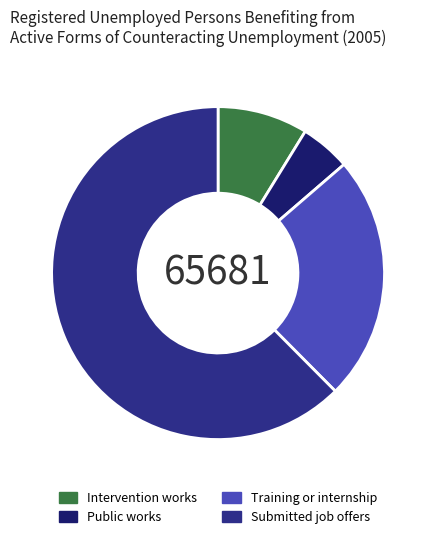

Rank the categories by value from lowest to highest.

Public works, Intervention works, Training or internship, Submitted job offers